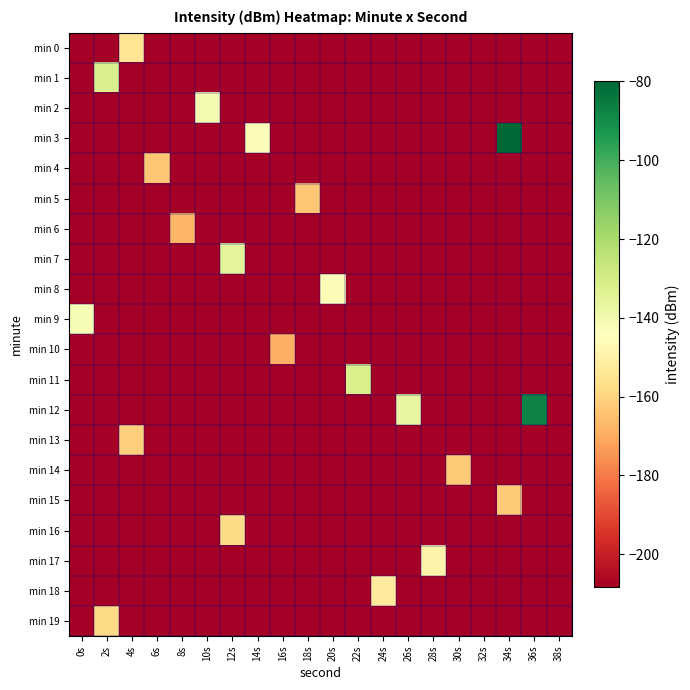

What is the smallest value displayed?

-208.4